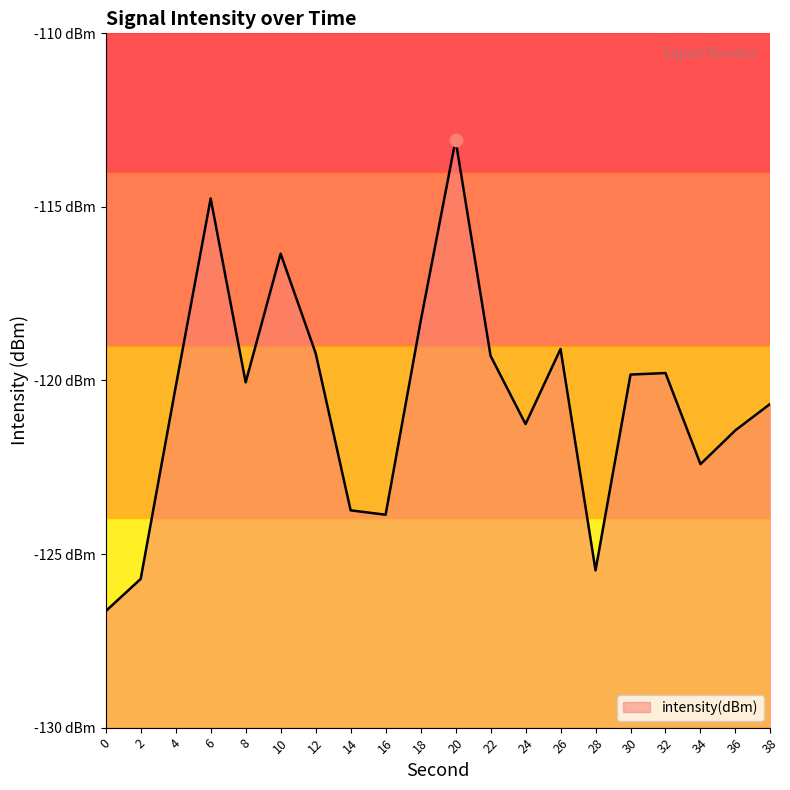

Between 16 and 18, which is larger?

18